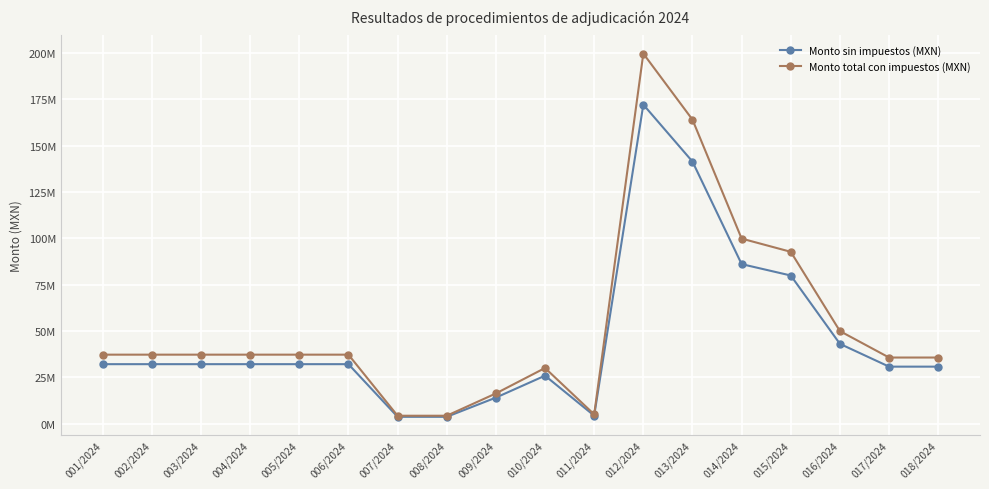

Which label corresponds to the largest value in the chart?

012/2024